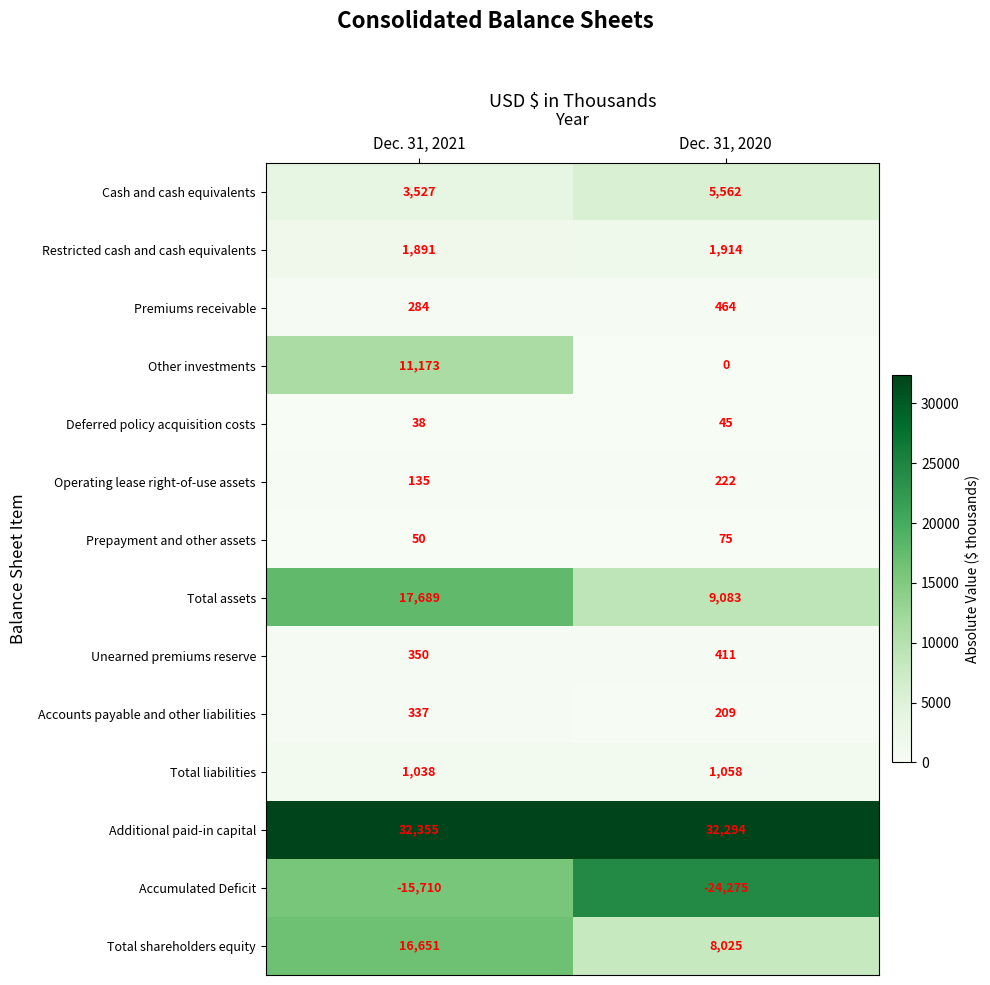

Reading right to left, list all the values displayed in this chart.

Cash and cash equivalents: Dec. 31, 2020=5562	Dec. 31, 2021=3527
Restricted cash and cash equivalents: Dec. 31, 2020=1914	Dec. 31, 2021=1891
Premiums receivable: Dec. 31, 2020=464	Dec. 31, 2021=284
Other investments: Dec. 31, 2020=0	Dec. 31, 2021=11173
Deferred policy acquisition costs: Dec. 31, 2020=45	Dec. 31, 2021=38
Operating lease right-of-use assets: Dec. 31, 2020=222	Dec. 31, 2021=135
Prepayment and other assets: Dec. 31, 2020=75	Dec. 31, 2021=50
Total assets: Dec. 31, 2020=9083	Dec. 31, 2021=17689
Unearned premiums reserve: Dec. 31, 2020=411	Dec. 31, 2021=350
Accounts payable and other liabilities: Dec. 31, 2020=209	Dec. 31, 2021=337
Total liabilities: Dec. 31, 2020=1058	Dec. 31, 2021=1038
Additional paid-in capital: Dec. 31, 2020=32294	Dec. 31, 2021=32355
Accumulated Deficit: Dec. 31, 2020=-24275	Dec. 31, 2021=-15710
Total shareholders equity: Dec. 31, 2020=8025	Dec. 31, 2021=16651